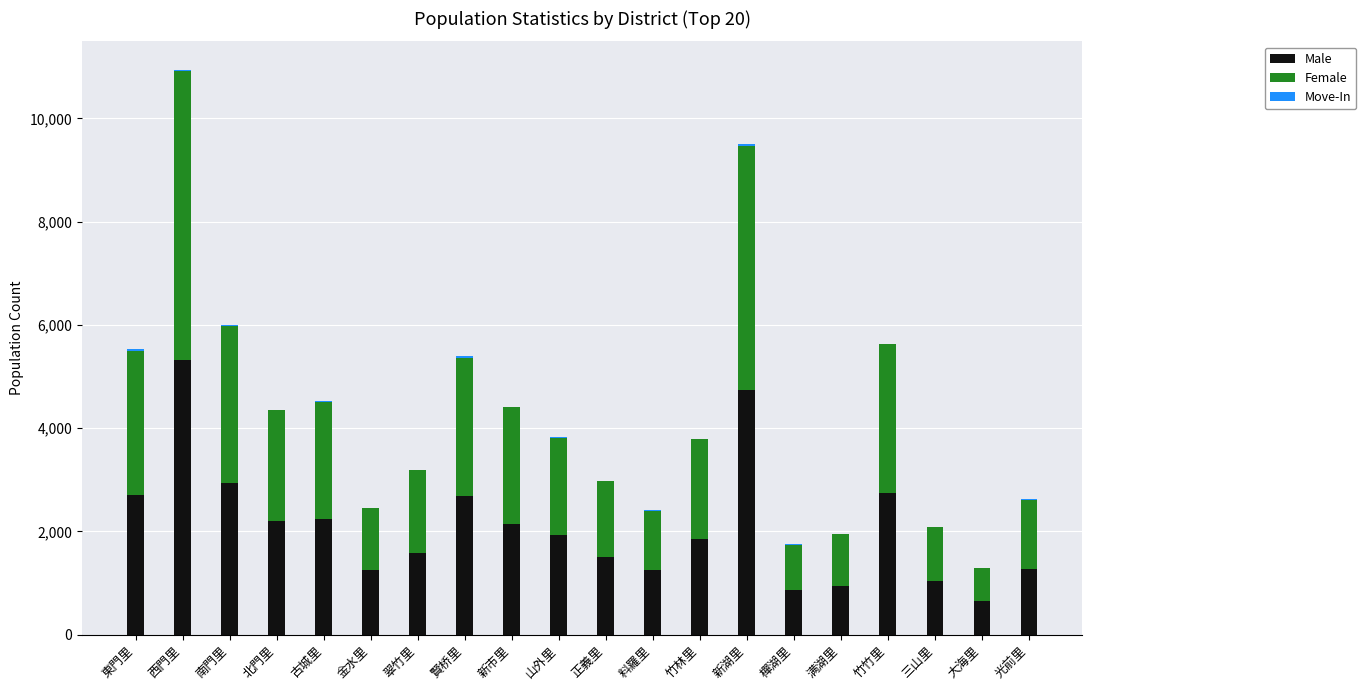

Is it true that Male equals 3727 at 新市里?

False